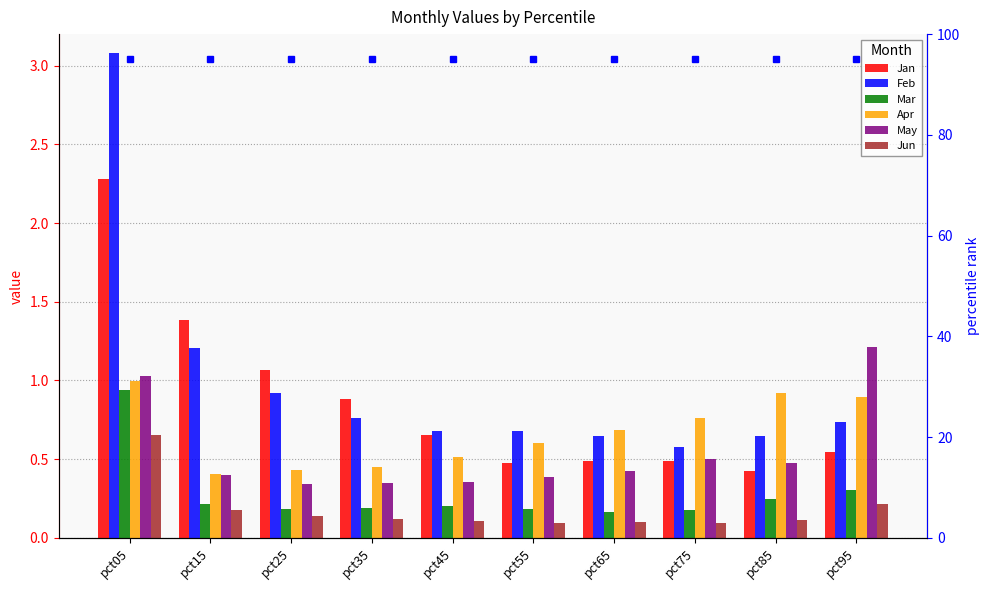

At which category is the sum across all series the highest?

pct05